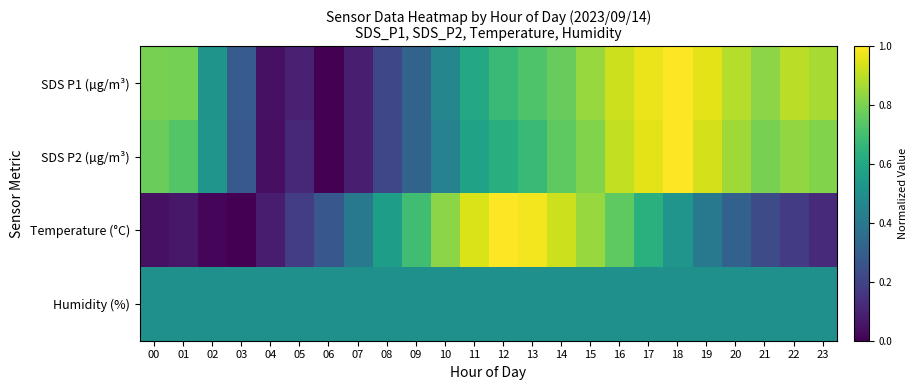

Reading left to right, extract all data points from this chart.

SDS P1 (µg/m³): 00=0.8	01=0.8	02=0.5	03=0.3	04=0.0	05=0.1	06=0.0	07=0.1	08=0.2	09=0.3	10=0.5	11=0.6	12=0.7	13=0.7	14=0.8	15=0.8	16=0.9	17=1.0	18=1.0	19=1.0	20=0.9	21=0.8	22=0.9	23=0.9
SDS P2 (µg/m³): 00=0.8	01=0.7	02=0.5	03=0.3	04=0.0	05=0.1	06=0.0	07=0.1	08=0.2	09=0.3	10=0.4	11=0.6	12=0.6	13=0.7	14=0.8	15=0.8	16=0.9	17=1.0	18=1.0	19=0.9	20=0.9	21=0.8	22=0.8	23=0.8
Temperature (°C): 00=0.0	01=0.1	02=0.0	03=0.0	04=0.1	05=0.2	06=0.3	07=0.4	08=0.6	09=0.7	10=0.8	11=0.9	12=1.0	13=1.0	14=0.9	15=0.8	16=0.8	17=0.6	18=0.5	19=0.4	20=0.3	21=0.2	22=0.2	23=0.1
Humidity (%): 00=0.5	01=0.5	02=0.5	03=0.5	04=0.5	05=0.5	06=0.5	07=0.5	08=0.5	09=0.5	10=0.5	11=0.5	12=0.5	13=0.5	14=0.5	15=0.5	16=0.5	17=0.5	18=0.5	19=0.5	20=0.5	21=0.5	22=0.5	23=0.5